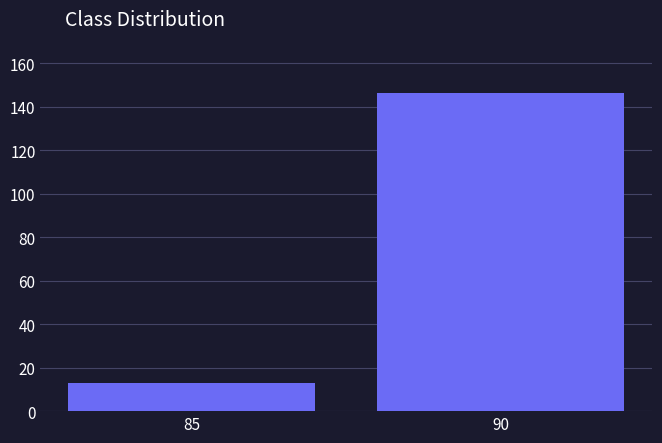

Reading right to left, list all the values displayed in this chart.

90=146	85=13